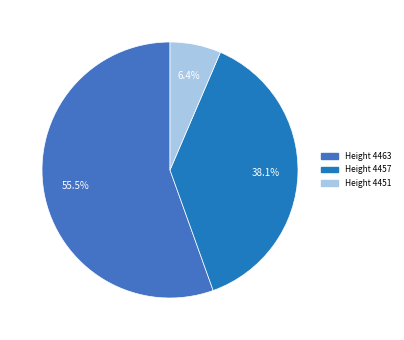

Count the number of slices in the pie.

3